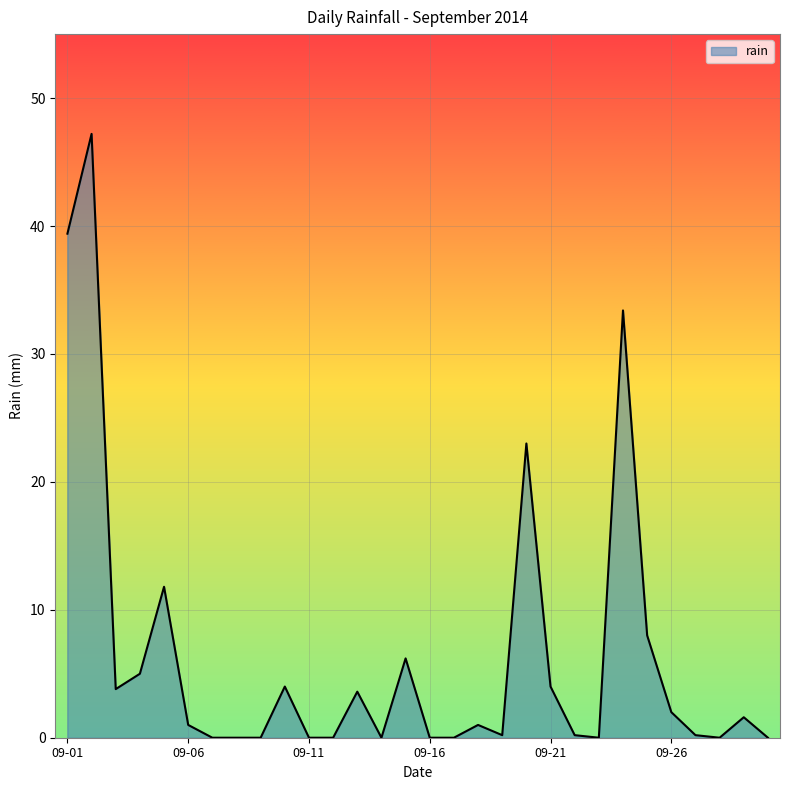

What is the greatest value displayed?

47.2